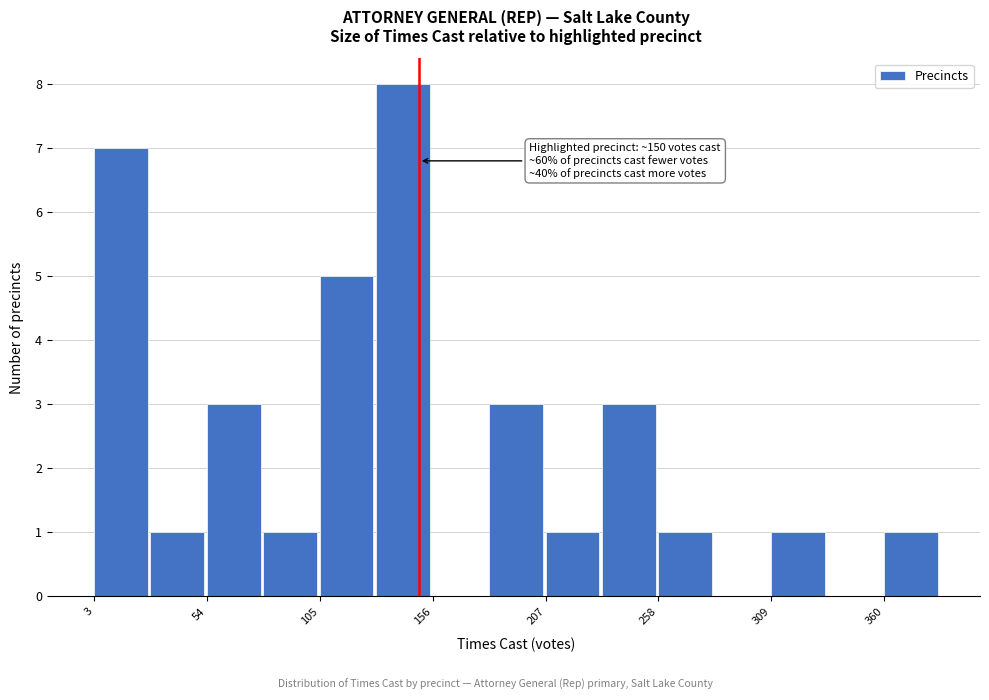

Read against the x-axis, roughly where is the centre of the tallest bar?

140